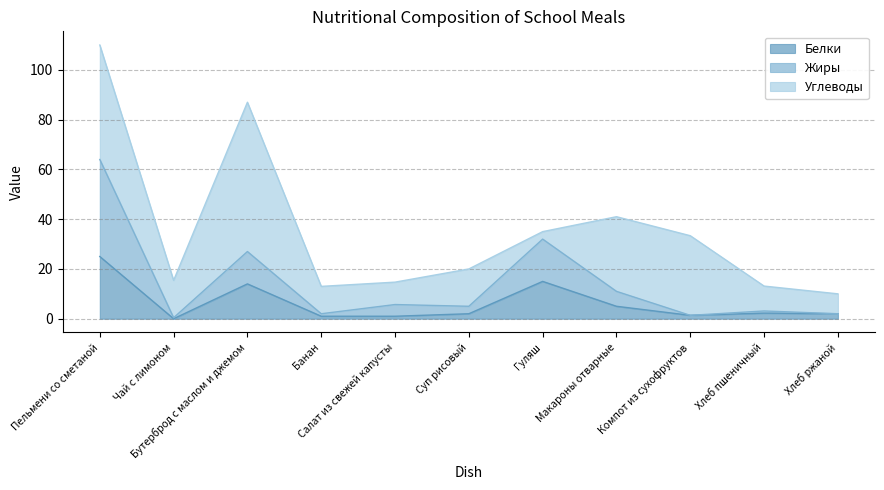

What is the label of the 3rd point from the right?

Компот из сухофруктов